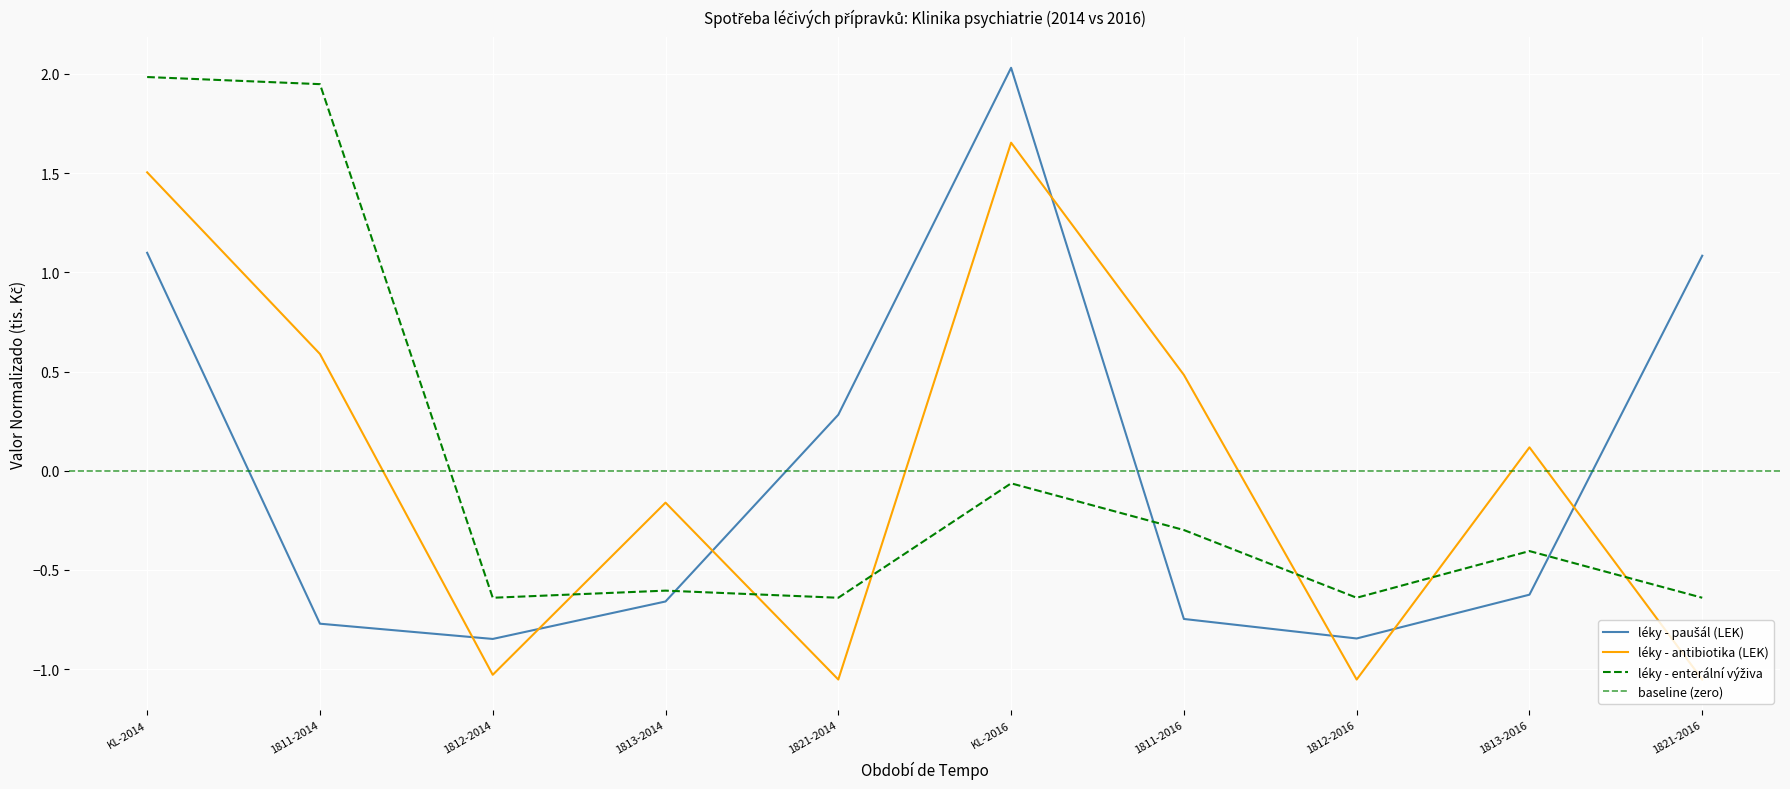

Where is the first local maximum for léky - enterální výživa?

1813-2014